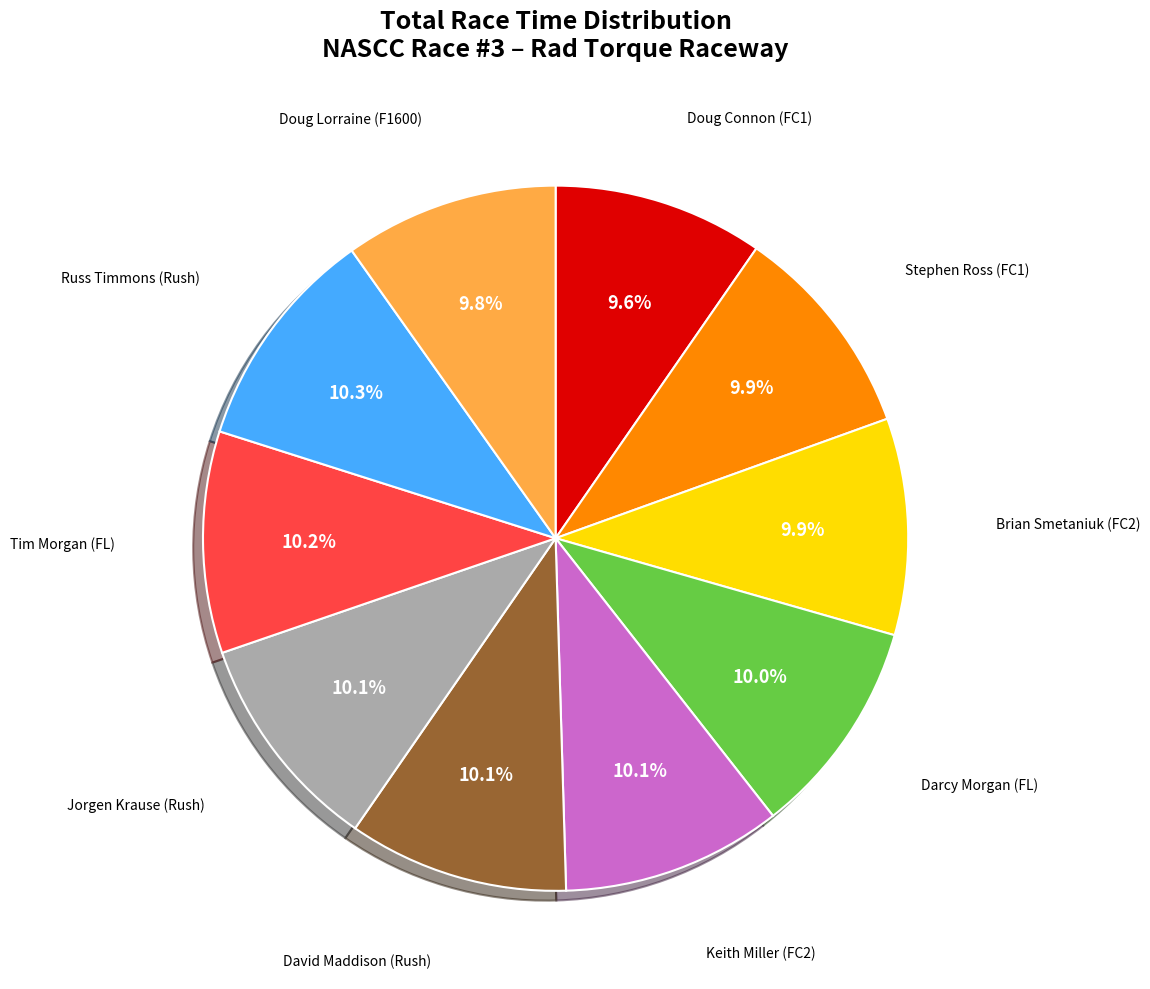

To the nearest percent, what is the average slice percentage?

10%